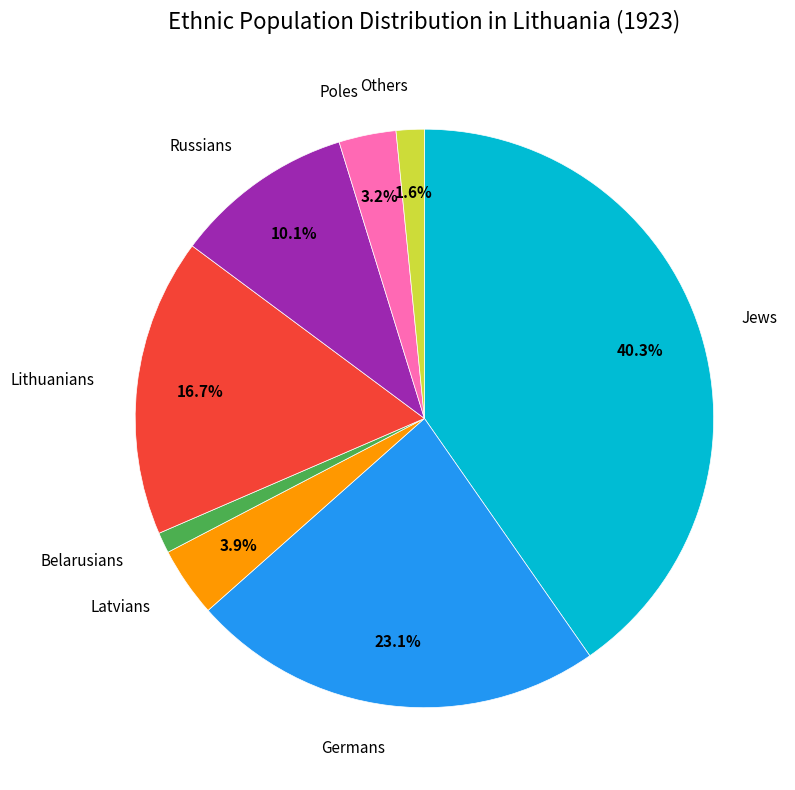

Is there any slice that represents more than half of the pie?

No